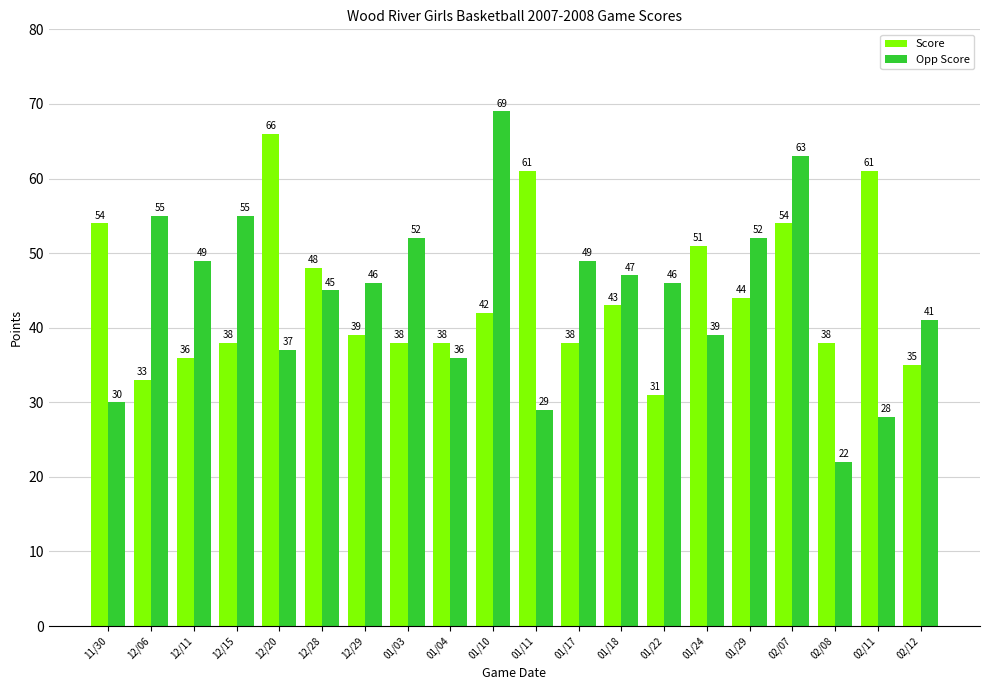

What are all the series names shown in the legend?

Score, Opp Score